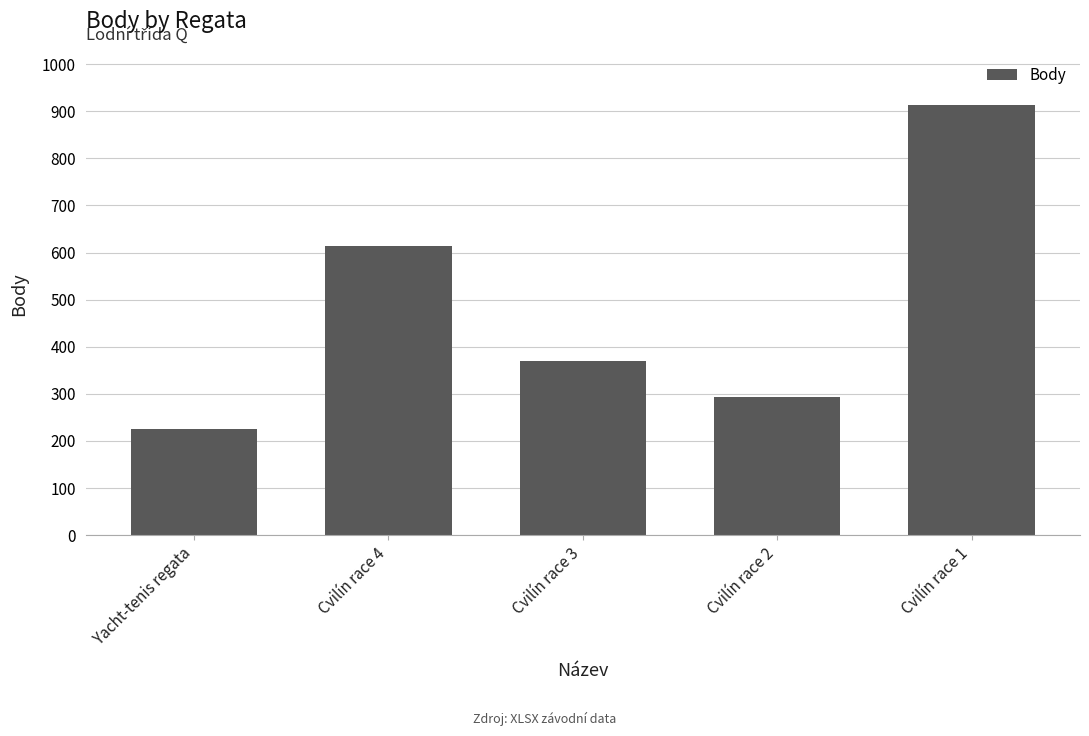

Does the chart contain any negative values?

No